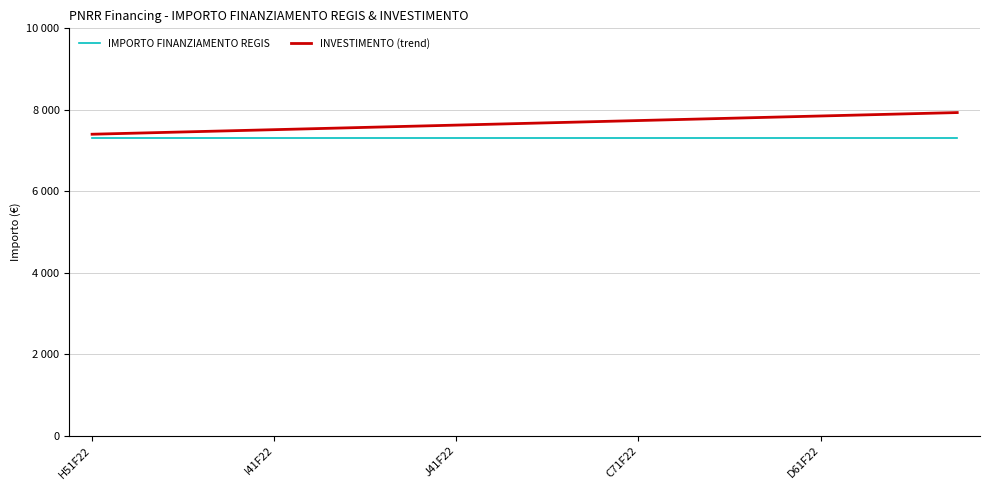

At which label is IMPORTO FINANZIAMENTO REGIS closest to 7301?

H51F22